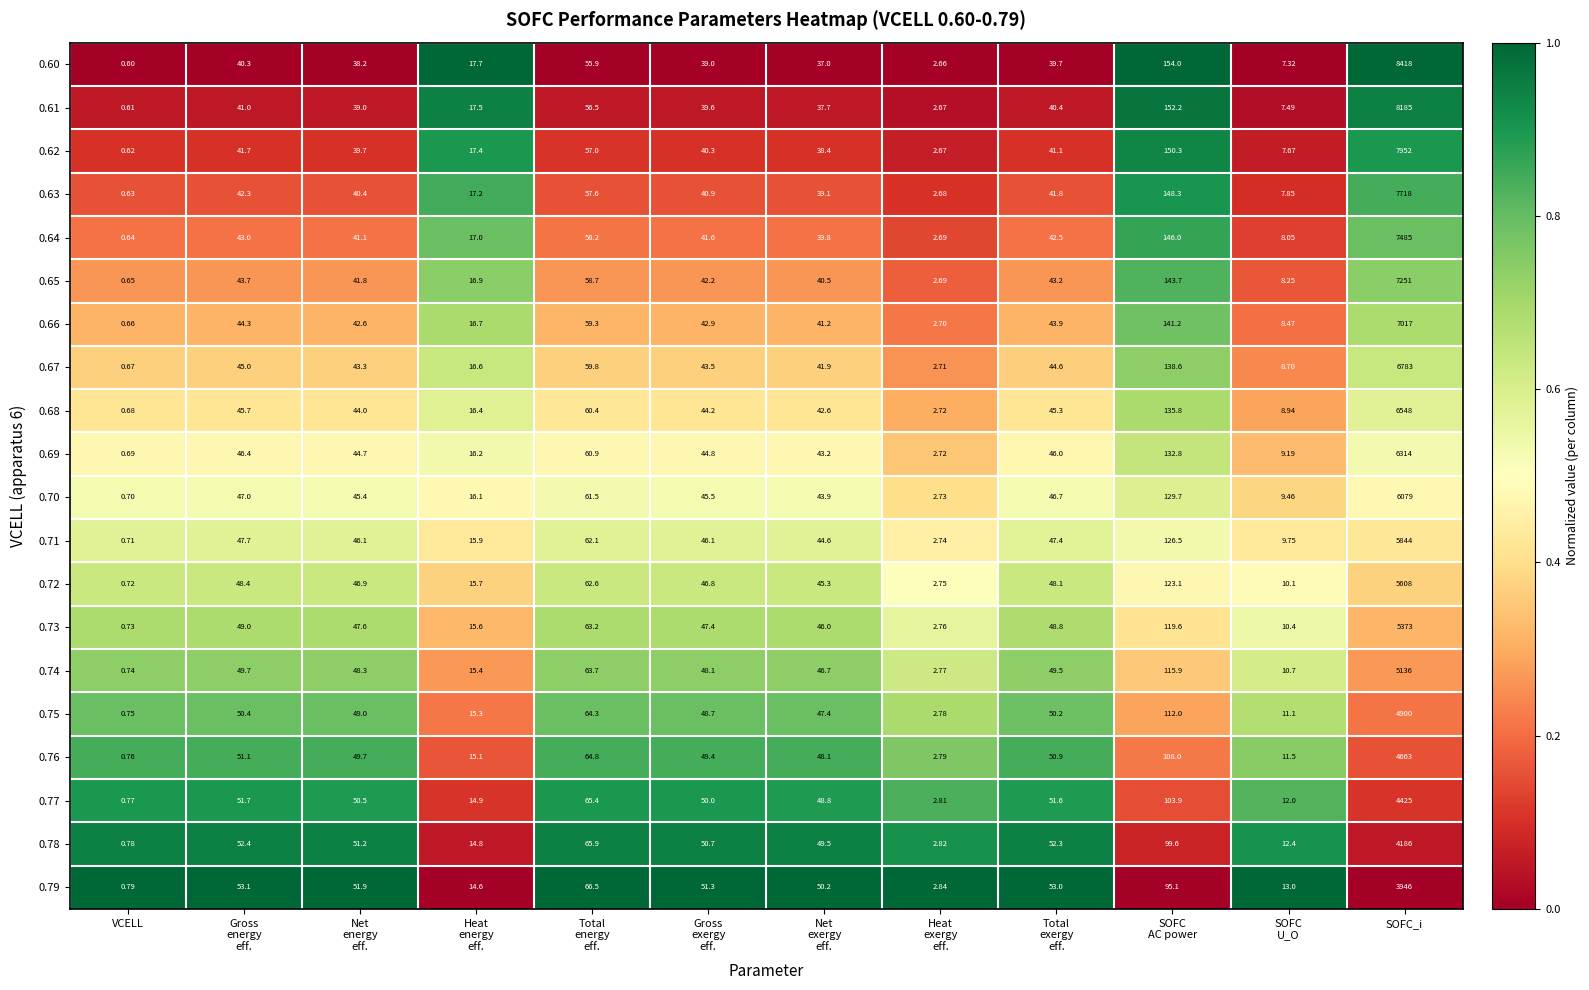

At which label does 0.65 reach its minimum?

VCELL